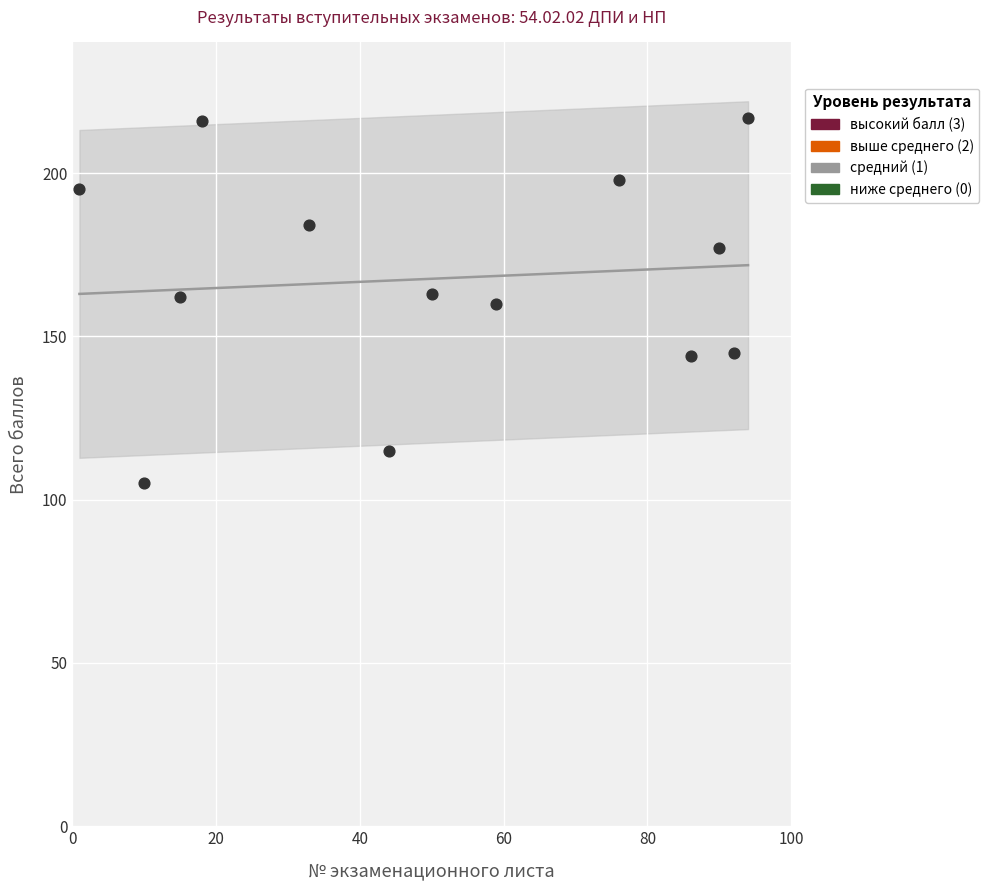

What is the range of Y values (max minus min)?

112